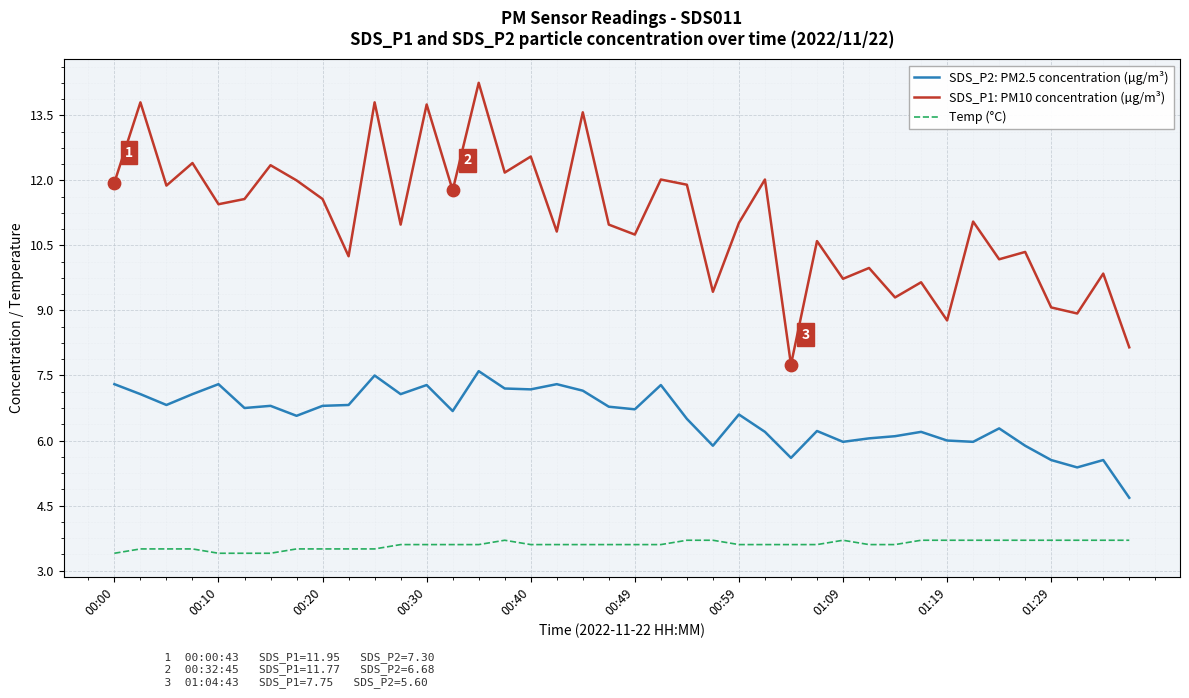

Which series has the largest total across all categories?

SDS_P1: PM10 concentration (µg/m³)